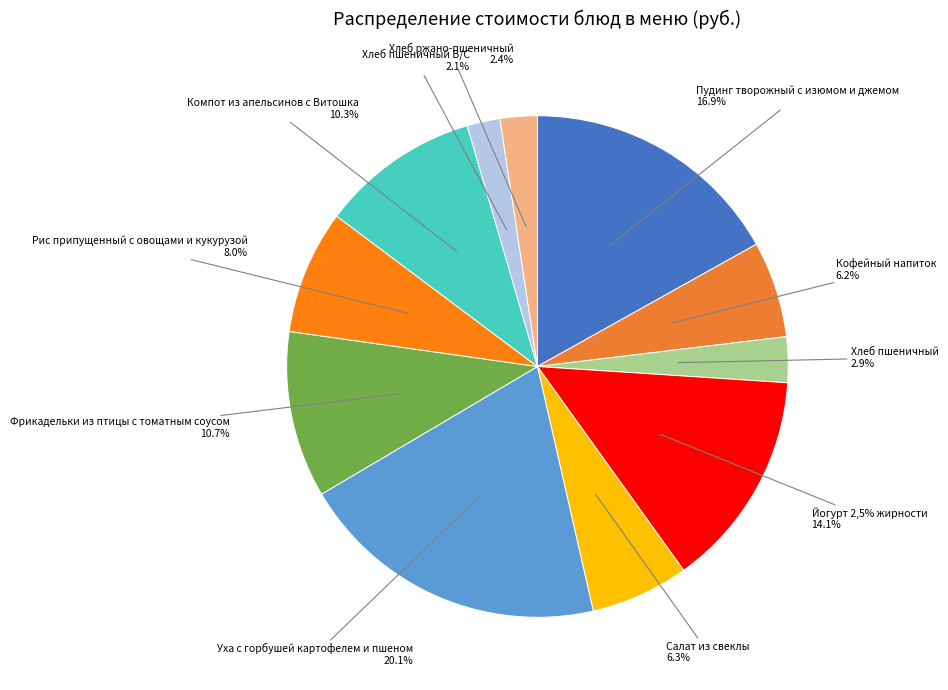

Does Фрикадельки из птицы с томатным соусом account for over 50% of the chart?

No